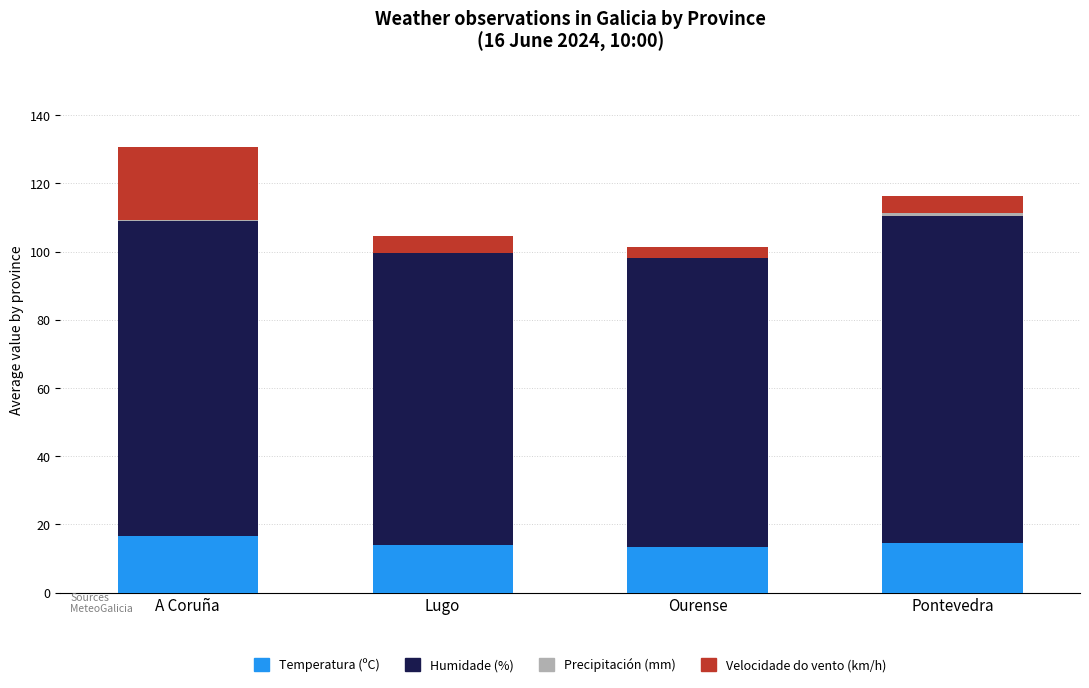

The value of Temperatura (ºC) at A Coruña is 16.6. True or false?

True